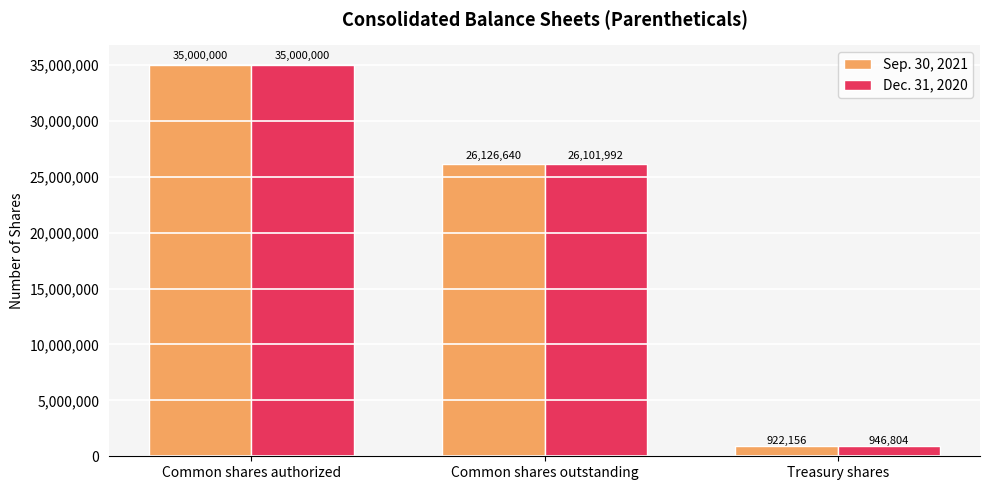

Is the value of Dec. 31, 2020 at Common shares outstanding greater than the value of Sep. 30, 2021 at Common shares authorized?

No